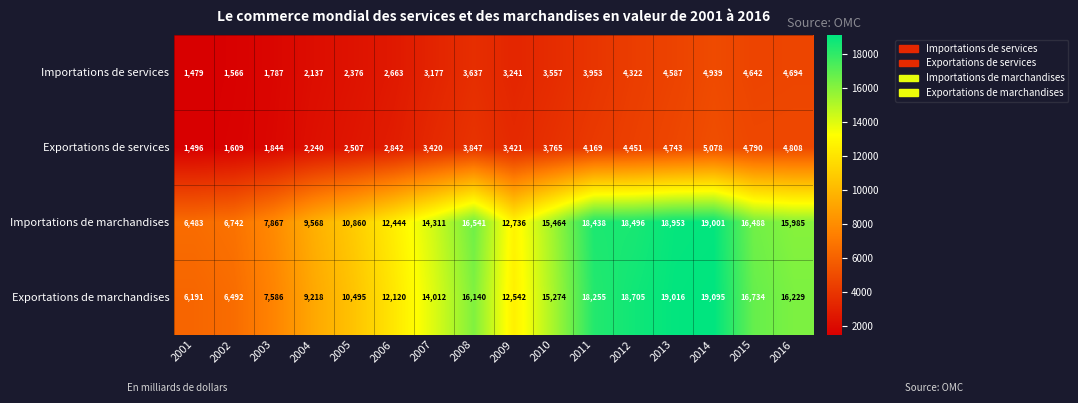

True or false: Importations de marchandises has a value of 16541 at 2008.

True